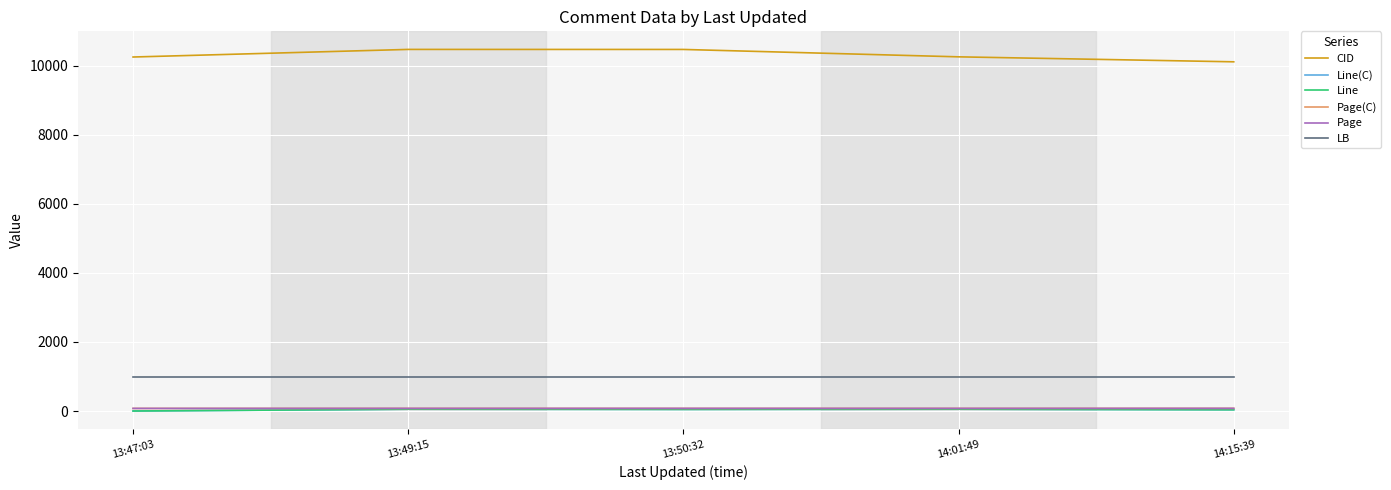

What is the sum of all Line values?

191